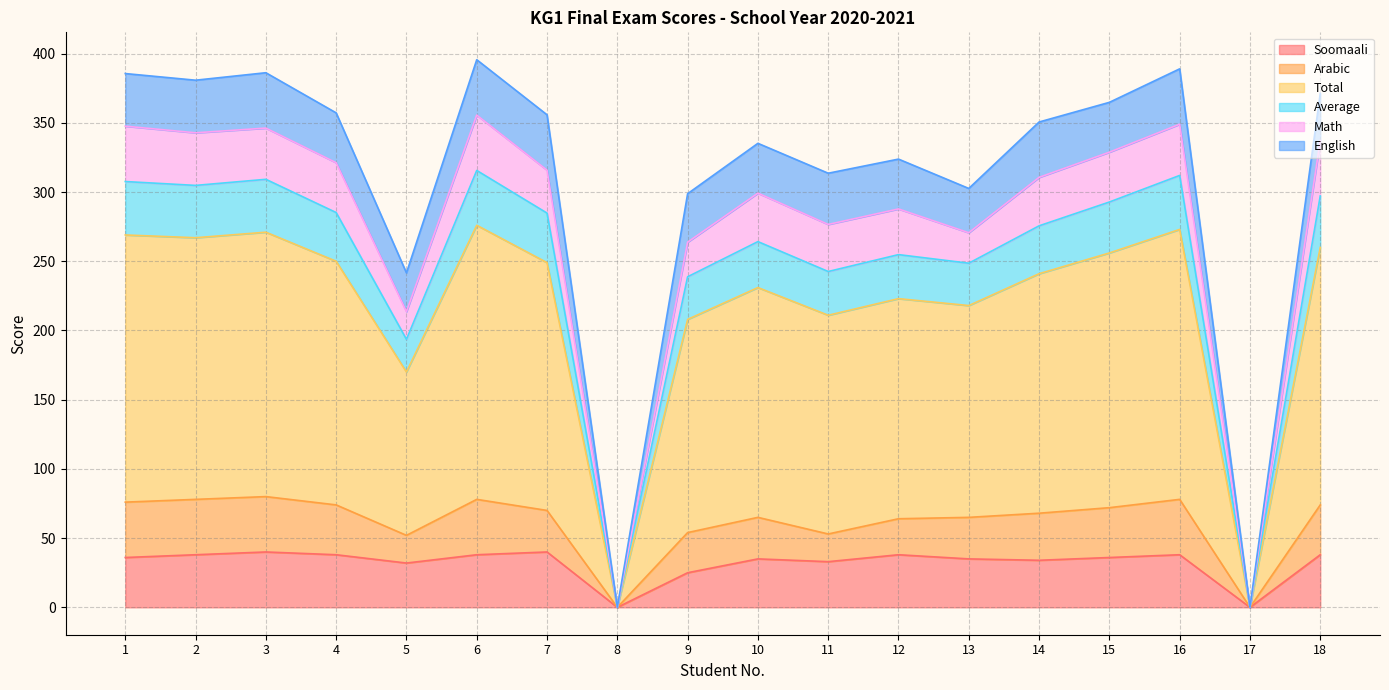

Between 16 and 9, which is larger?

16